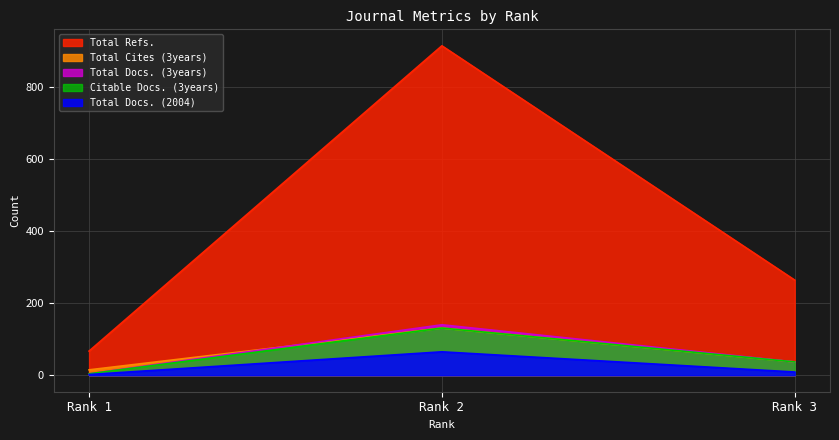

What is the total value across all series at Rank 1?

92